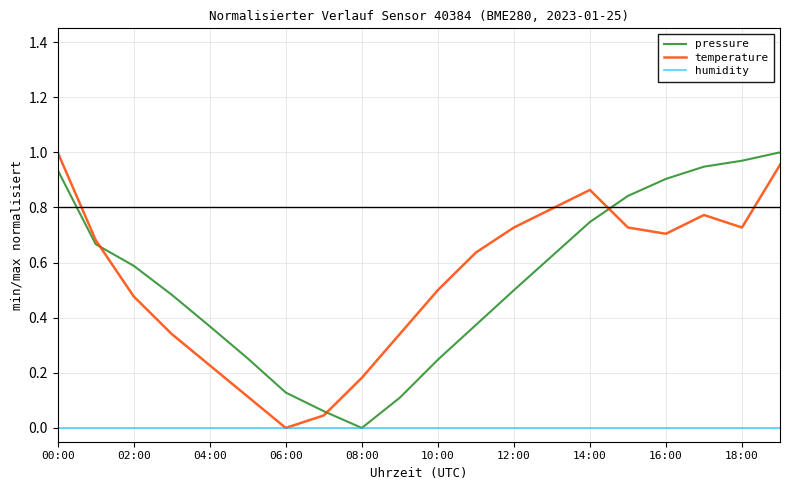

Does the chart display data point markers on the line(s)?

No